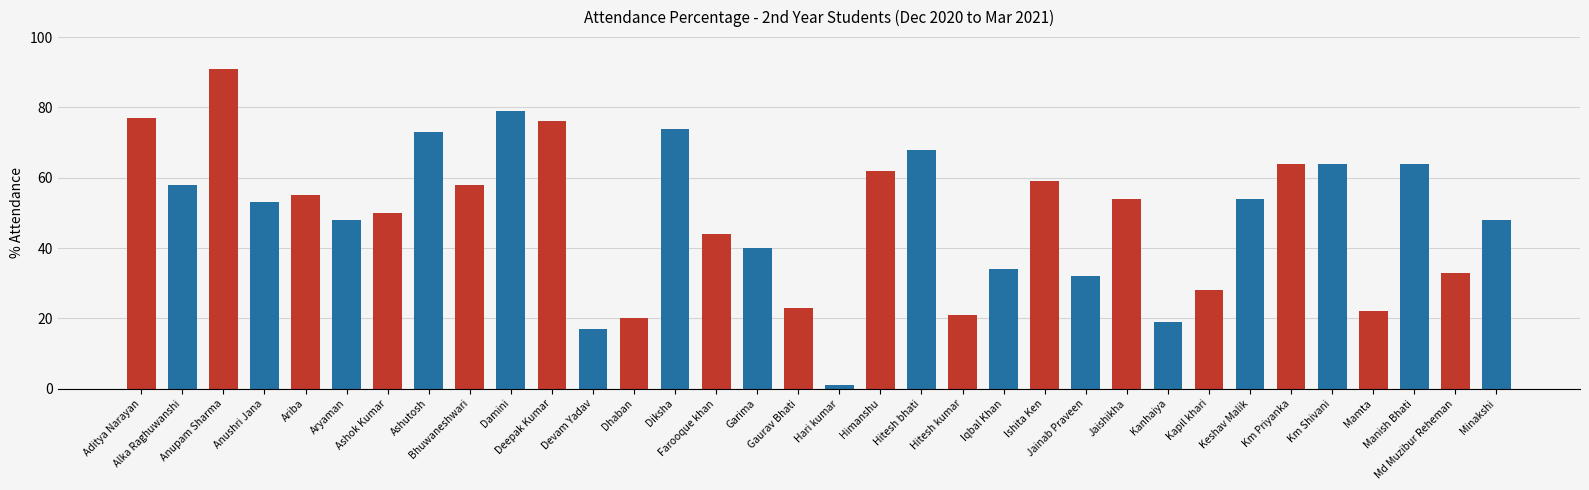

What is the greatest value displayed?

91